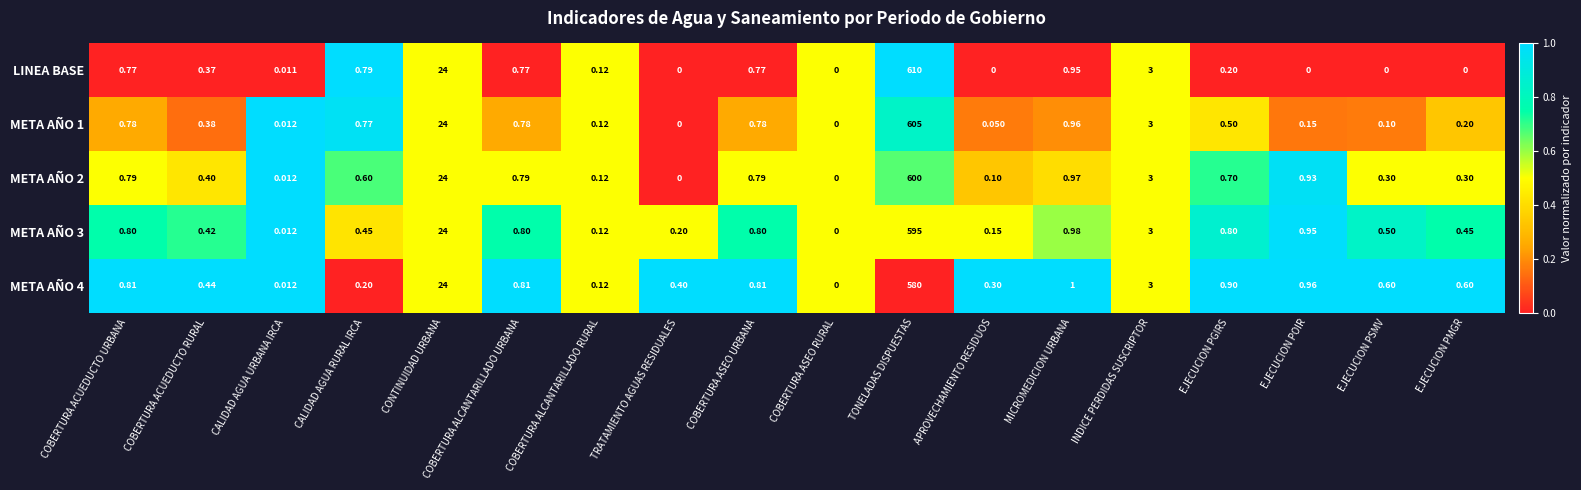

Where is META AÑO 2 nearest to the value 300?

CONTINUIDAD URBANA